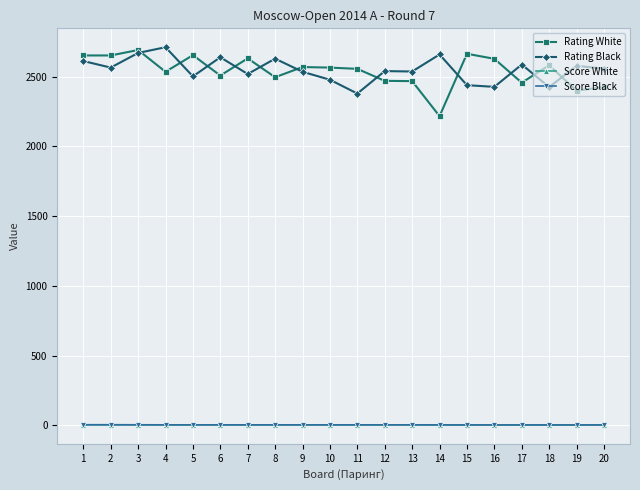

What is the average value of the Score White series?

4.4